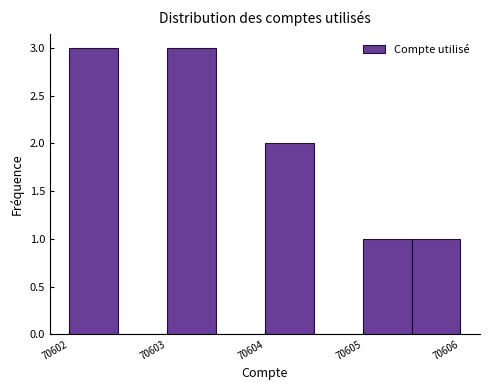

How tall is the bar that spans 70602.0 to 70602.5 on the x-axis? The values are not printed on the chart, so give them approximately, as read against the axis.

3